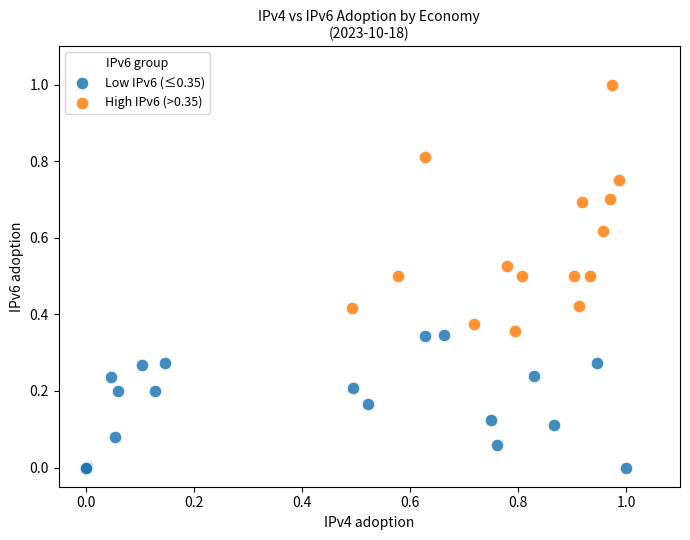

What are all the series names shown in the legend?

Low IPv6 (≤0.35), High IPv6 (>0.35)